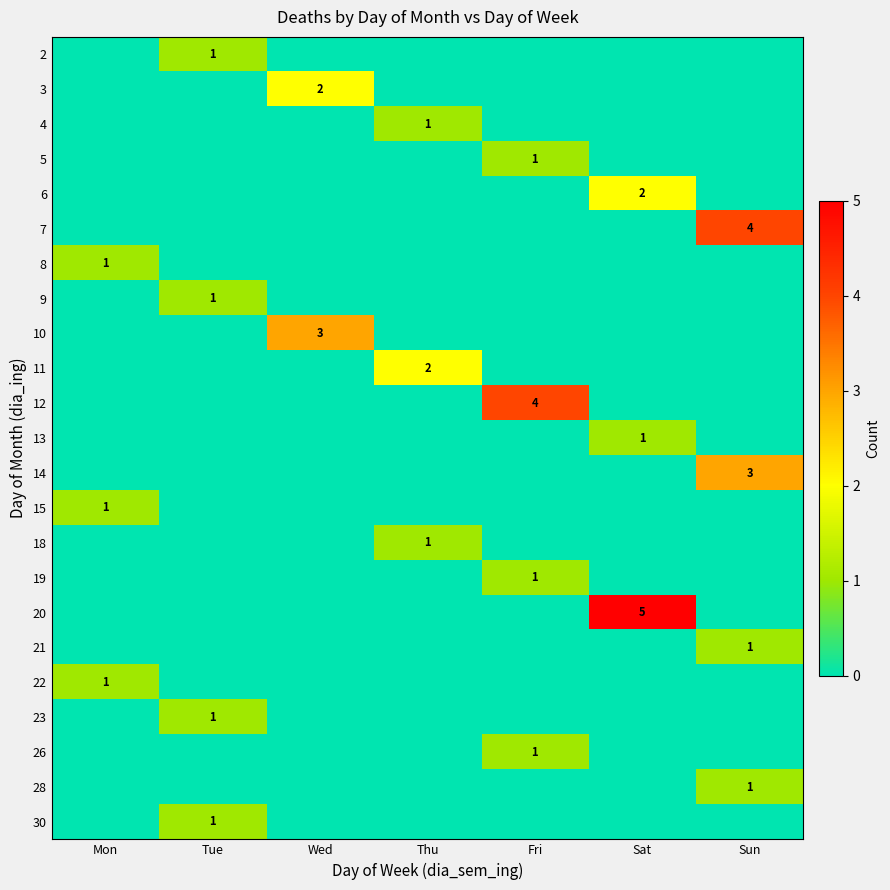

Is it true that 7 equals 4 at Sun?

True